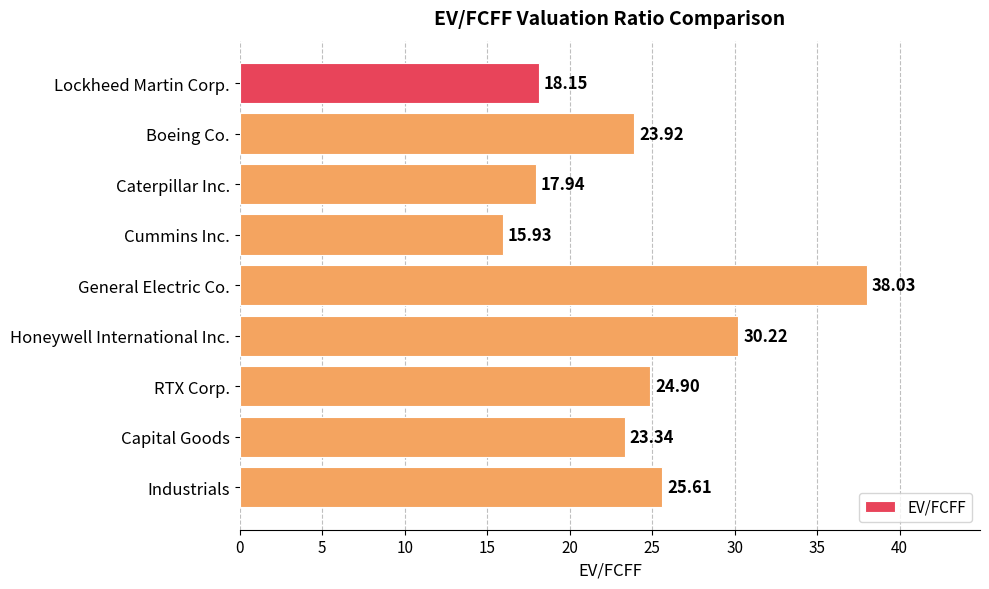

What is the ratio of the value at Lockheed Martin Corp. to the value at RTX Corp.?

0.7